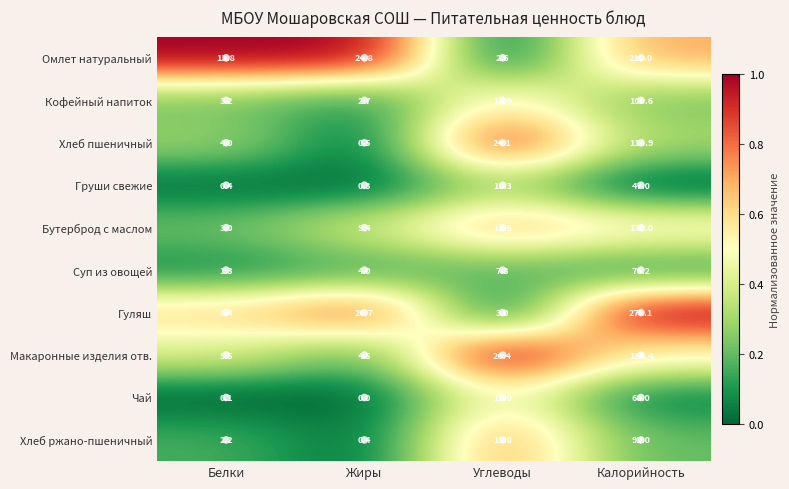

True or false: Гуляш has a value of 3.0 at Углеводы.

True